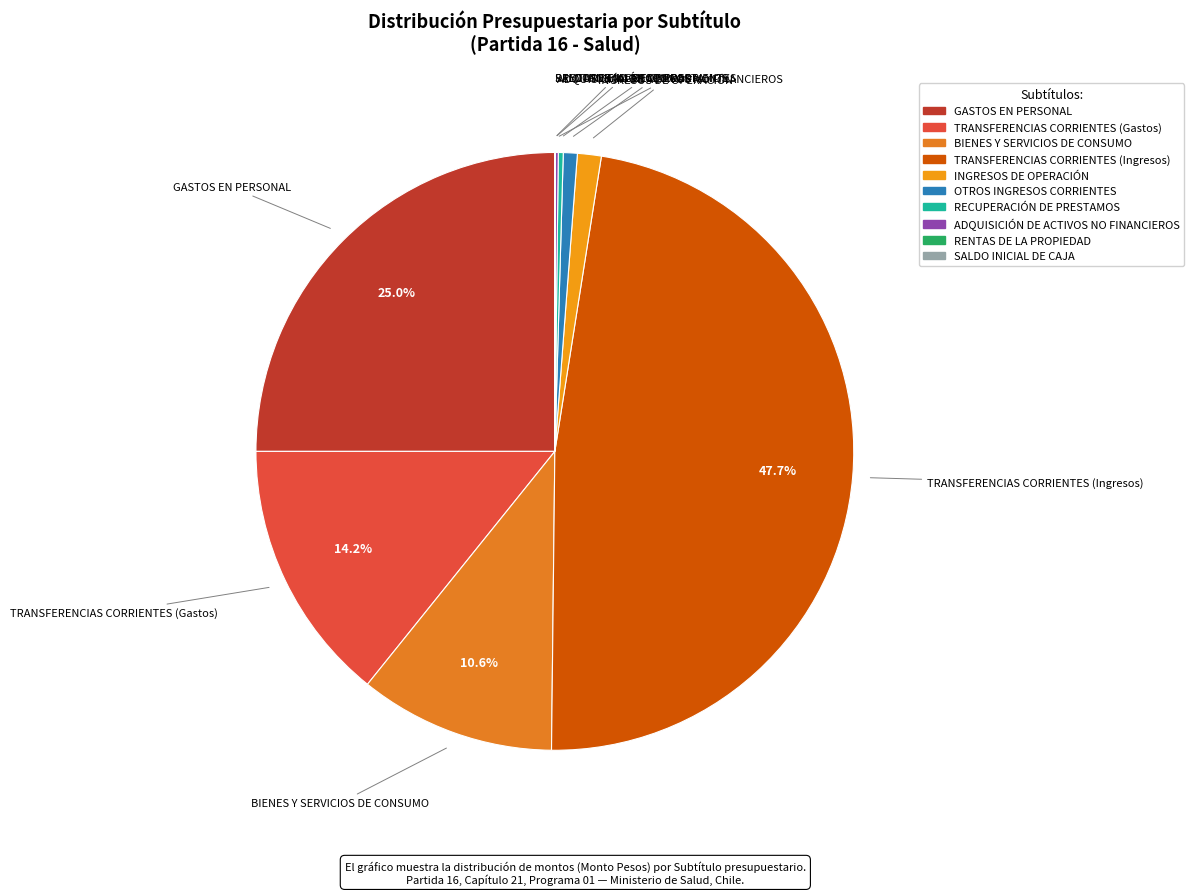

Which slice is the largest?

TRANSFERENCIAS CORRIENTES (Ingresos)